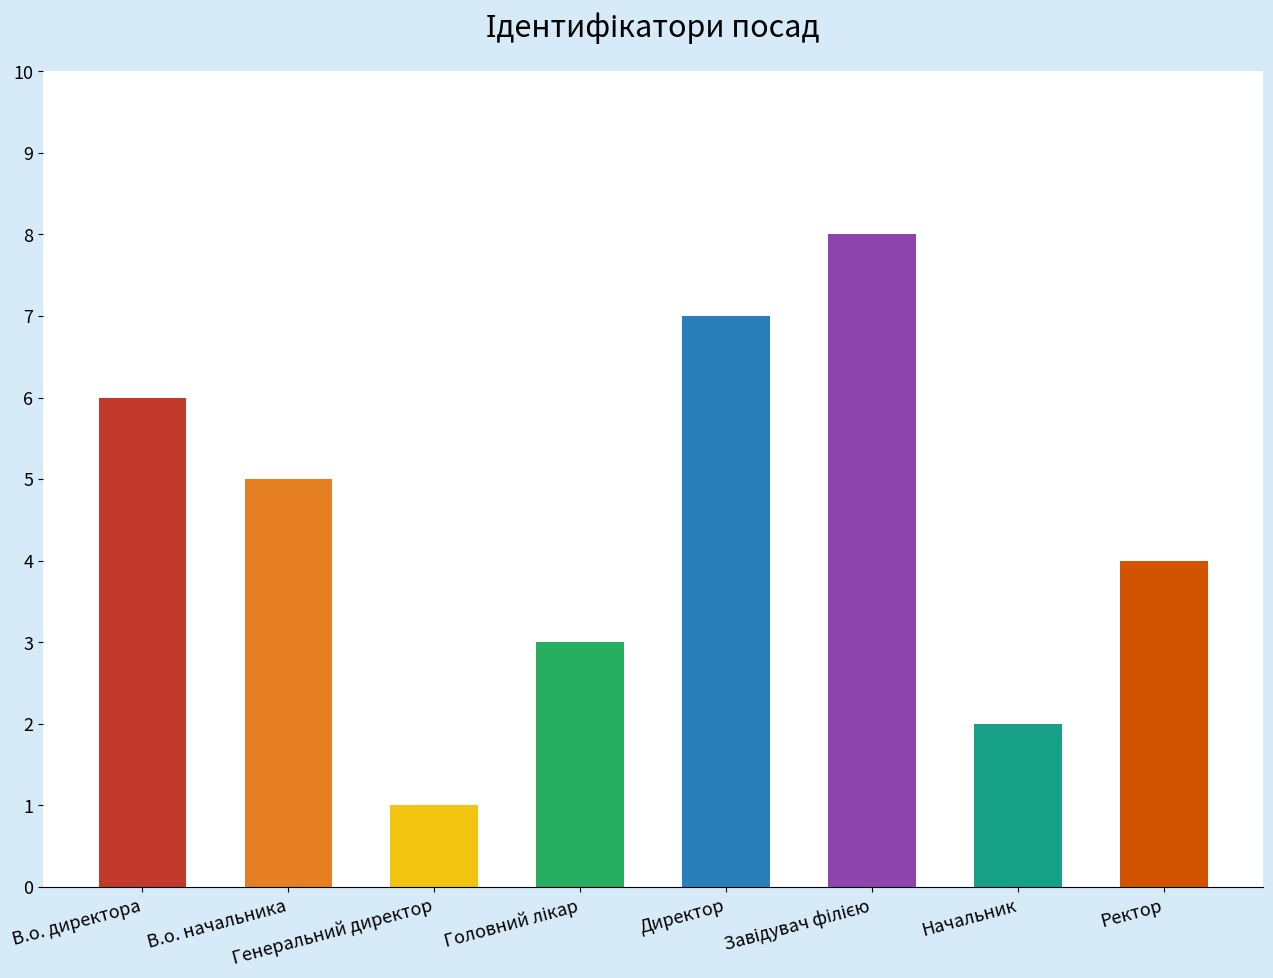

How many values are below 5?

4